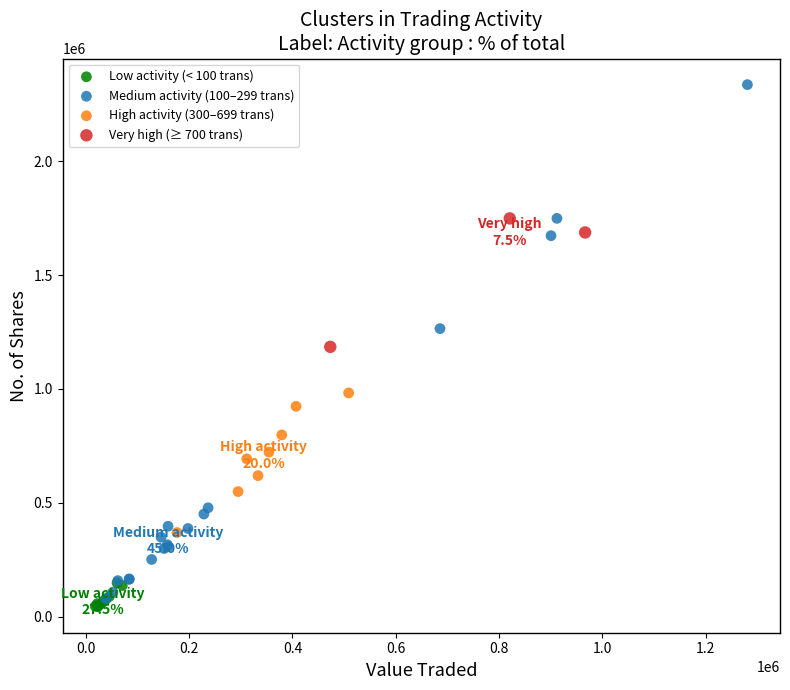

Which series contains the highest Y value?

Medium activity (100–299 trans)